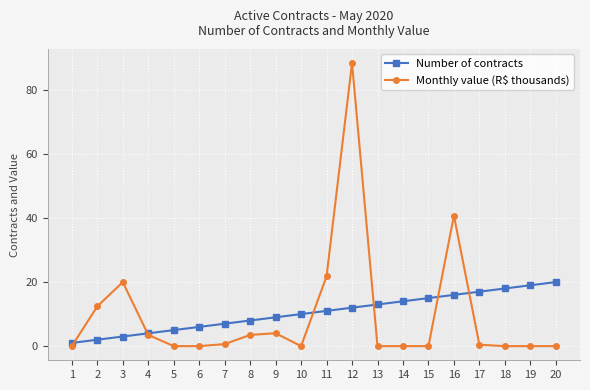

Rank the series by their maximum value, from lowest to highest.

Number of contracts, Monthly value (R$ thousands)